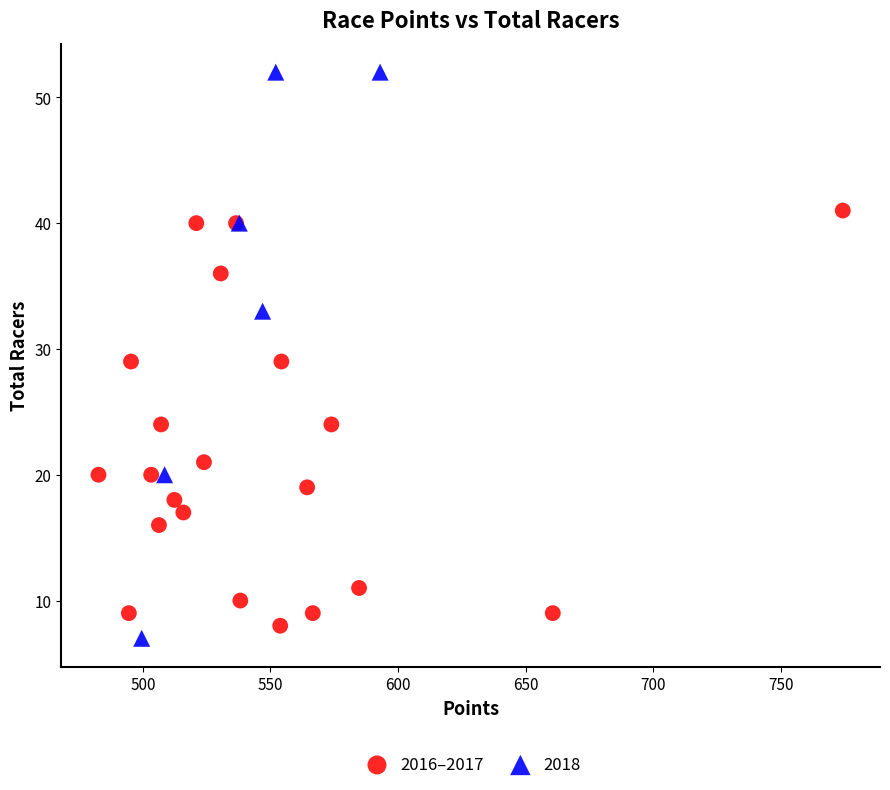

Which series has the widest spread of Y values?

2018